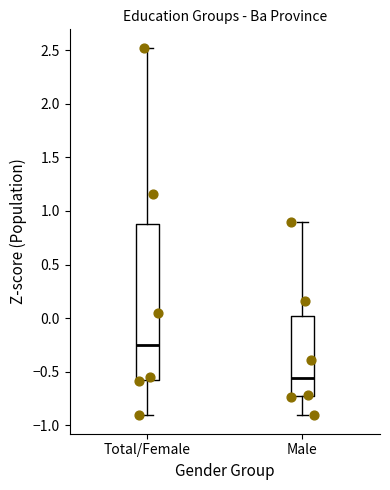

Which box is the tallest, from its lower edge to its upper edge?

Total/Female